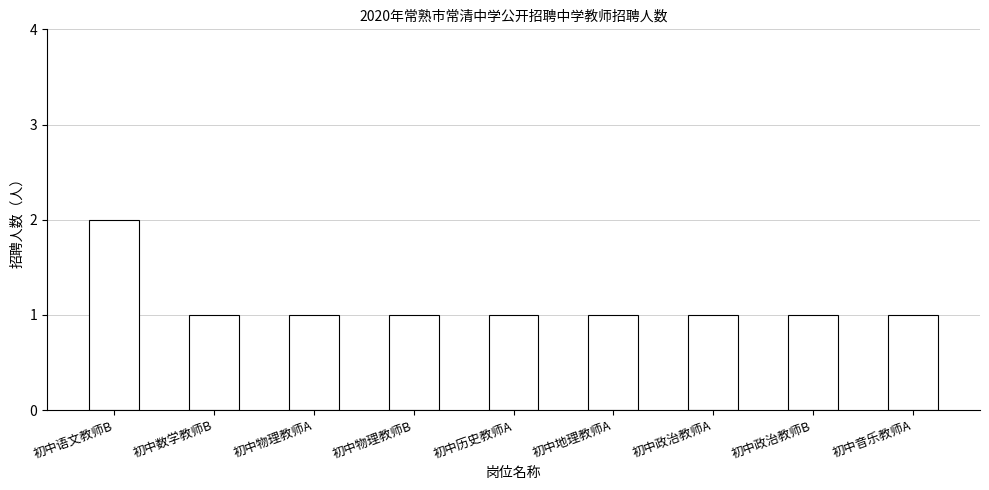

What is the smallest value displayed?

1